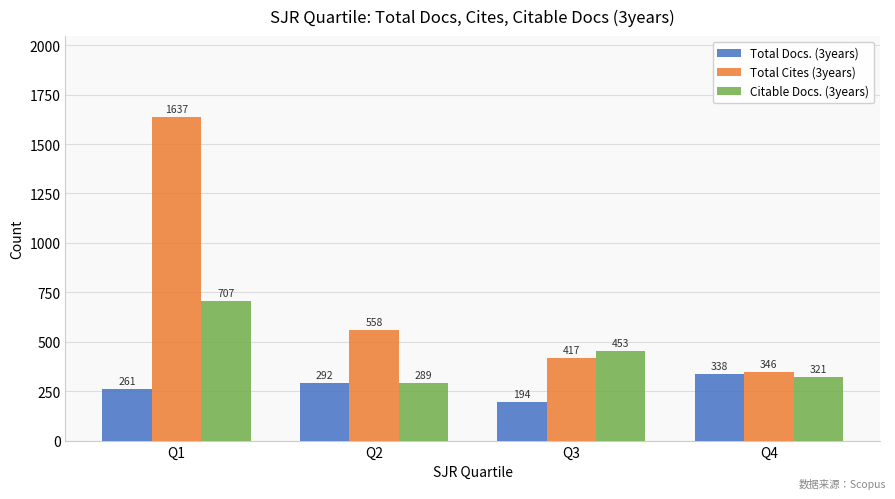

Which series has the largest range (max minus min)?

Total Cites (3years)